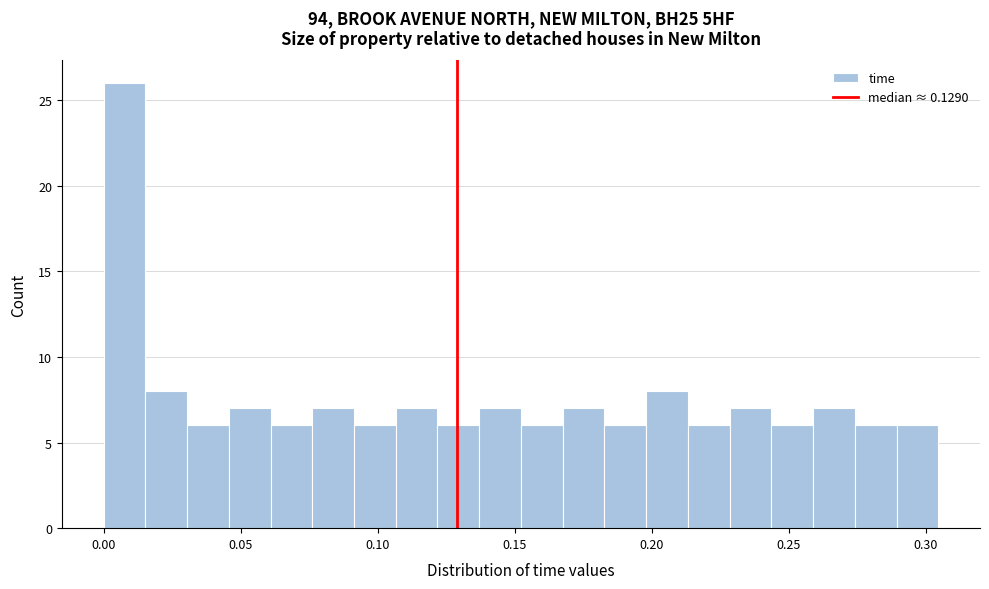

Read against the x-axis, roughly where is the centre of the tallest bar?

0.010